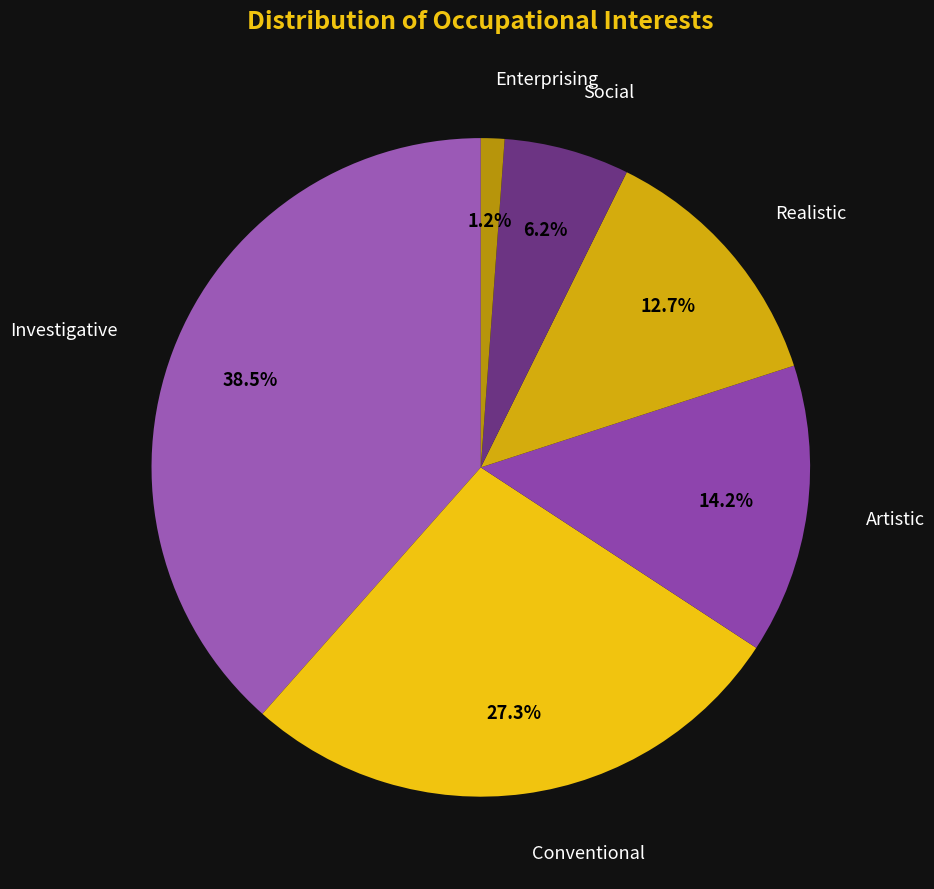

True or false: Investigative accounts for 49% of the total.

False